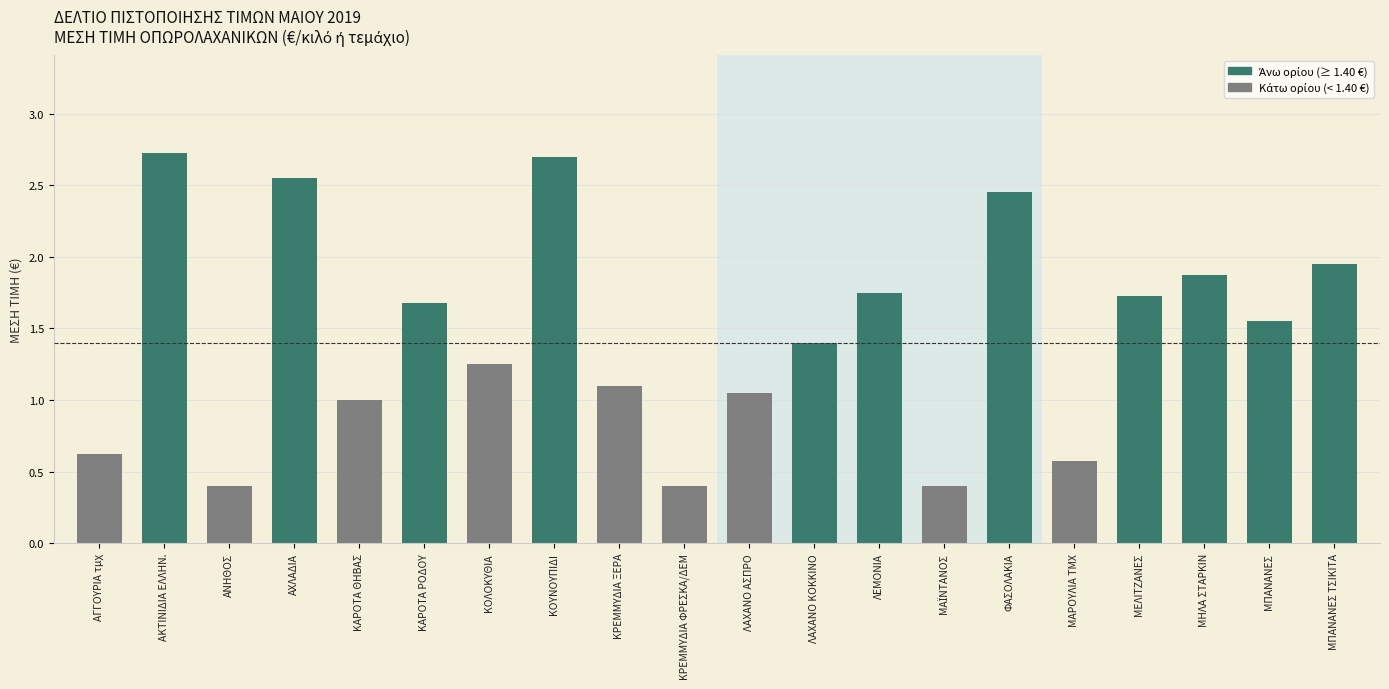

What position from the left is ΛΕΜΟΝΙΑ?

13